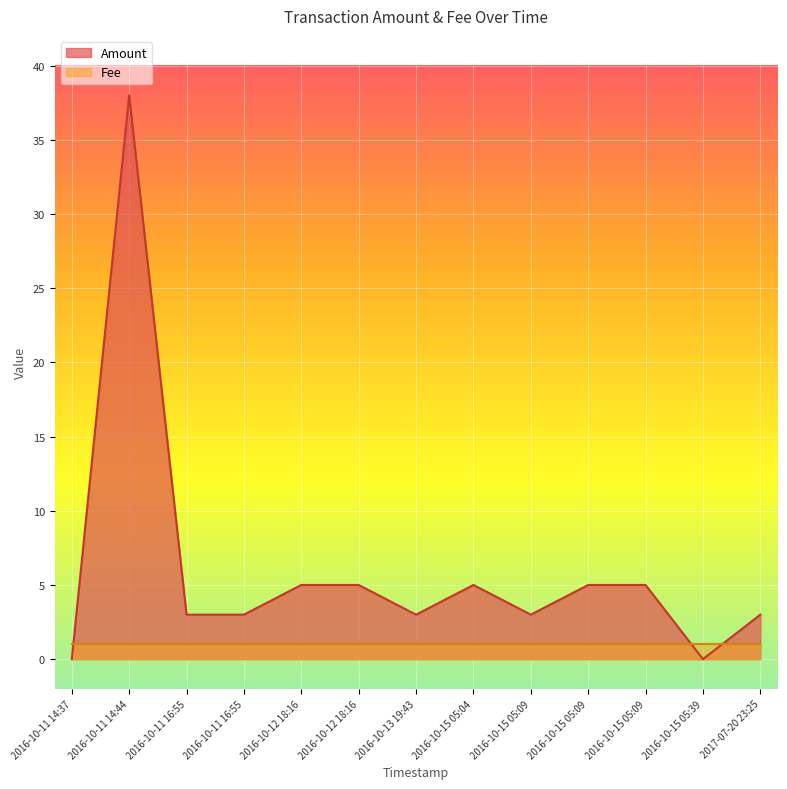

Rank the categories by value from lowest to highest.

2016-10-11 14:37, 2016-10-15 05:39, 2016-10-11 16:55, 2016-10-11 16:55, 2016-10-13 19:43, 2016-10-15 05:09, 2017-07-20 23:25, 2016-10-12 18:16, 2016-10-12 18:16, 2016-10-15 05:04, 2016-10-15 05:09, 2016-10-15 05:09, 2016-10-11 14:44